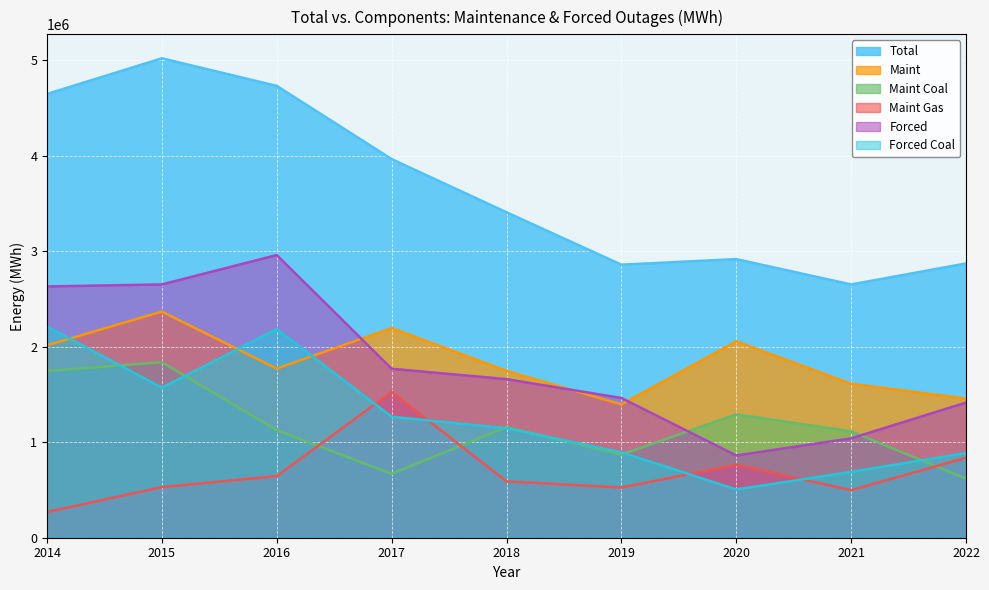

Is the value of Maint at 2014 greater than the value of Forced at 2022?

Yes